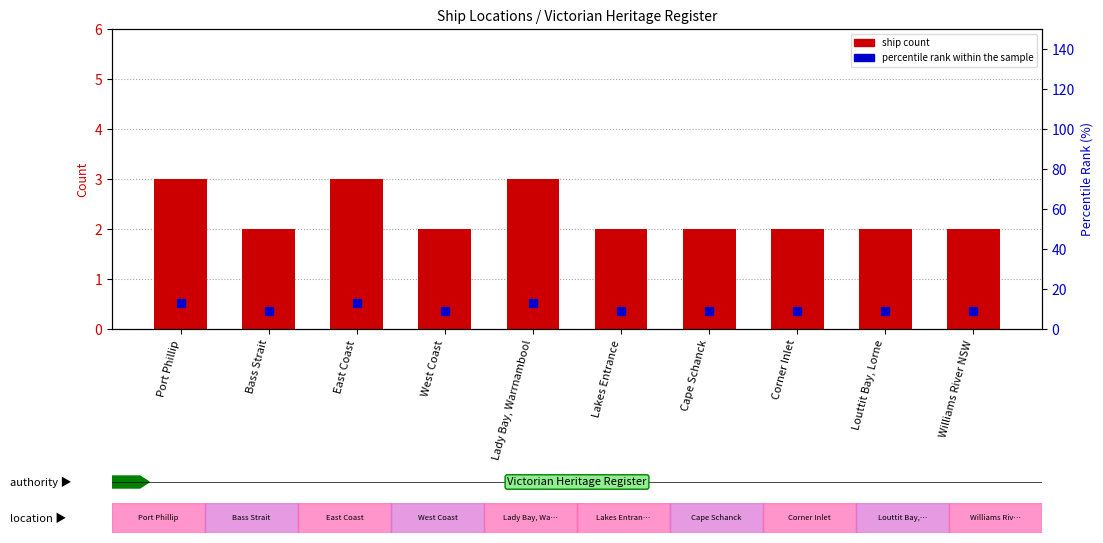

Reading left to right, transcribe all the data shown in this chart.

ship count: 3	2	3	2	3	2	2	2	2	2
percentile rank within the sample: 13	9	13	9	13	9	9	9	9	9